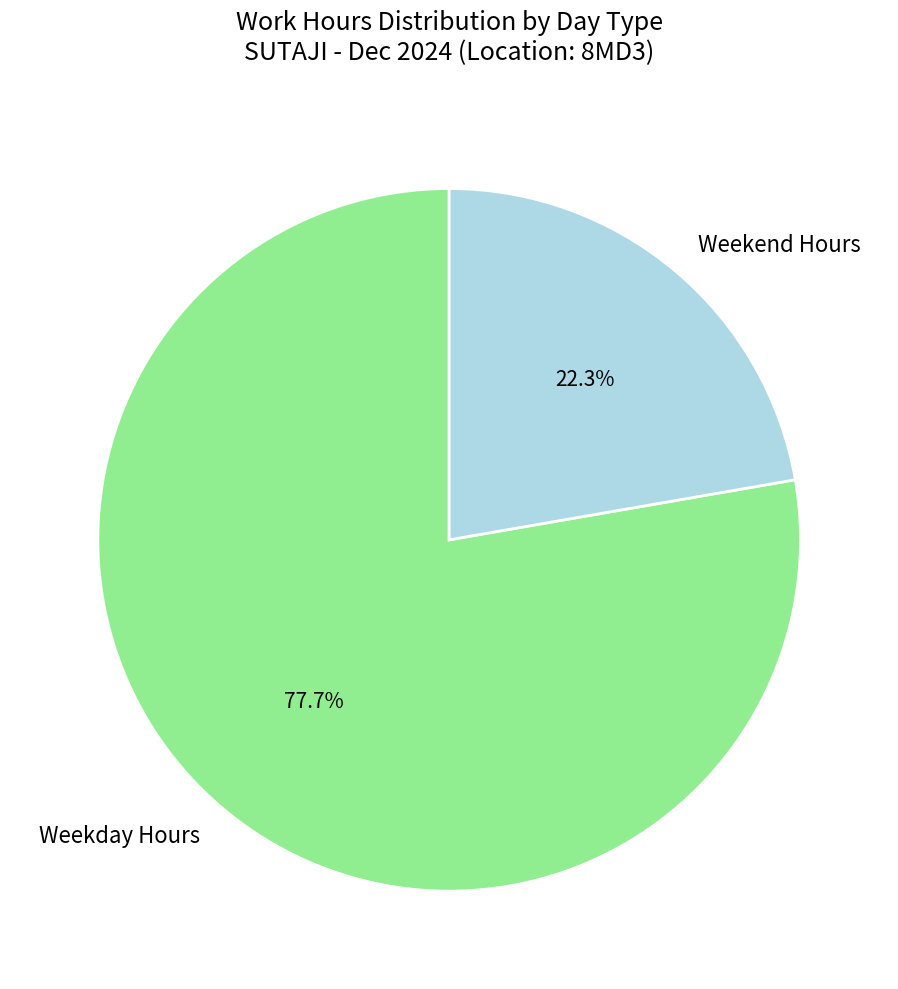

What is the smallest slice in the pie chart?

Weekend Hours